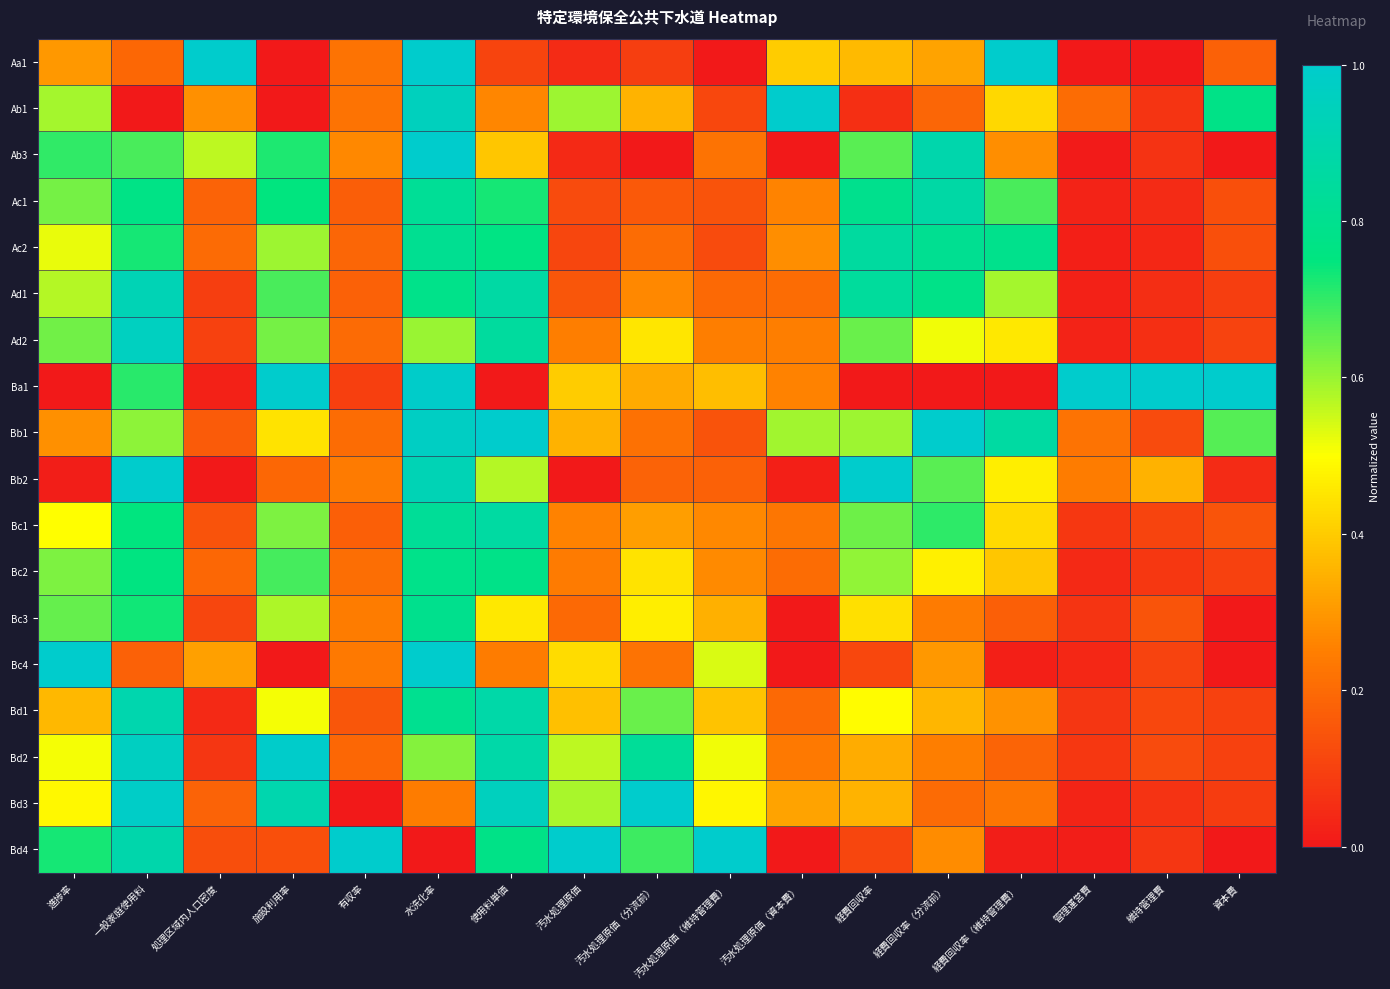

Which has a higher value, 汚水処理原価 or 汚水処理原価（資本費）?

汚水処理原価（資本費）